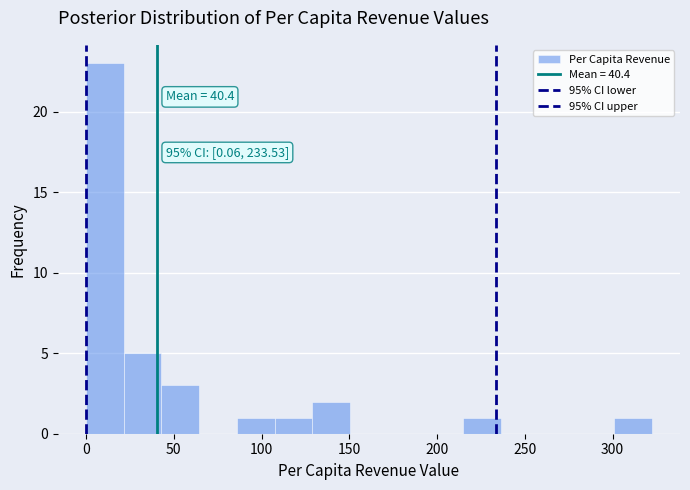

Which range on the x-axis has the tallest bar?

0 to 20